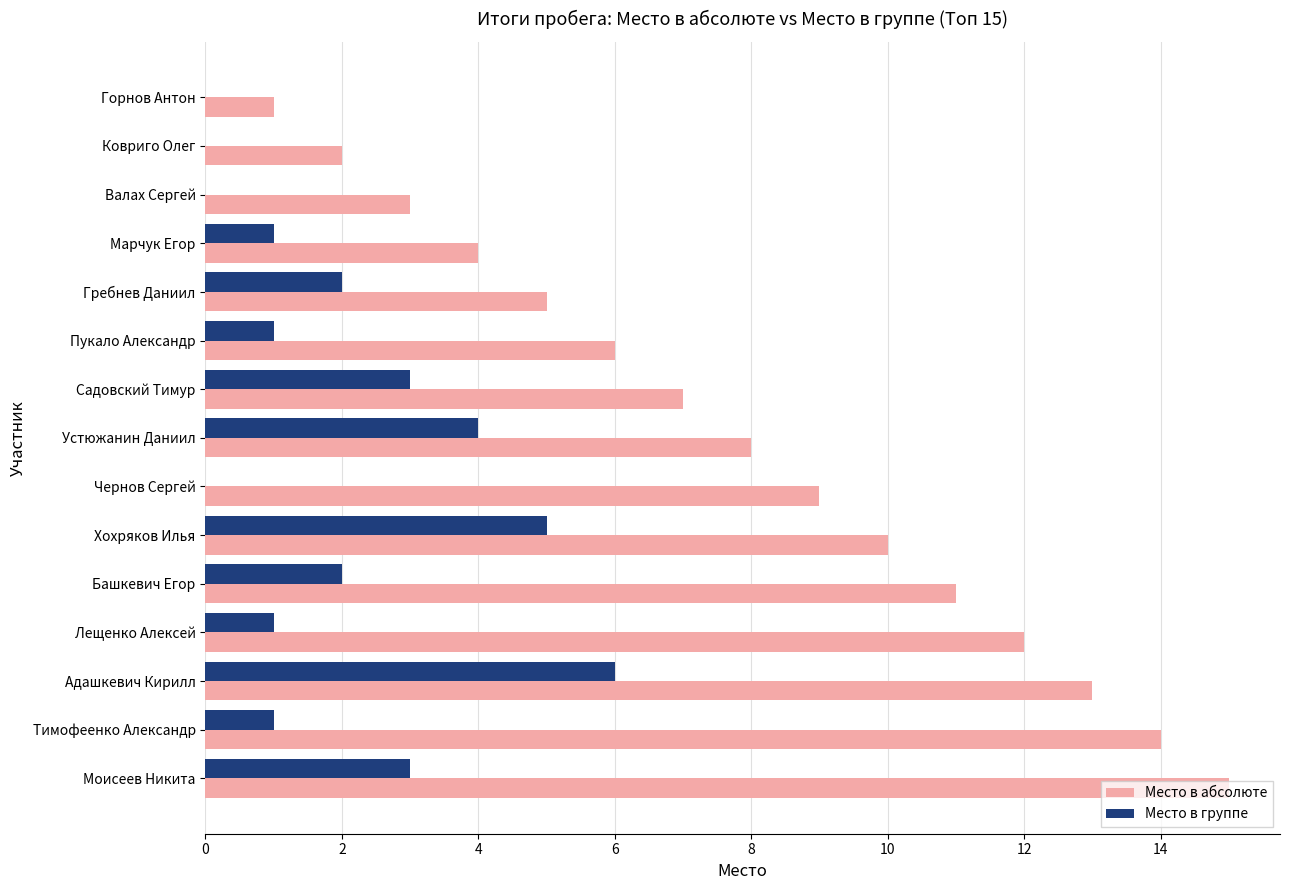

Which series has the widest spread of values?

Место в абсолюте